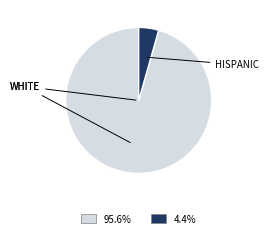

Is there any slice that represents more than half of the pie?

Yes